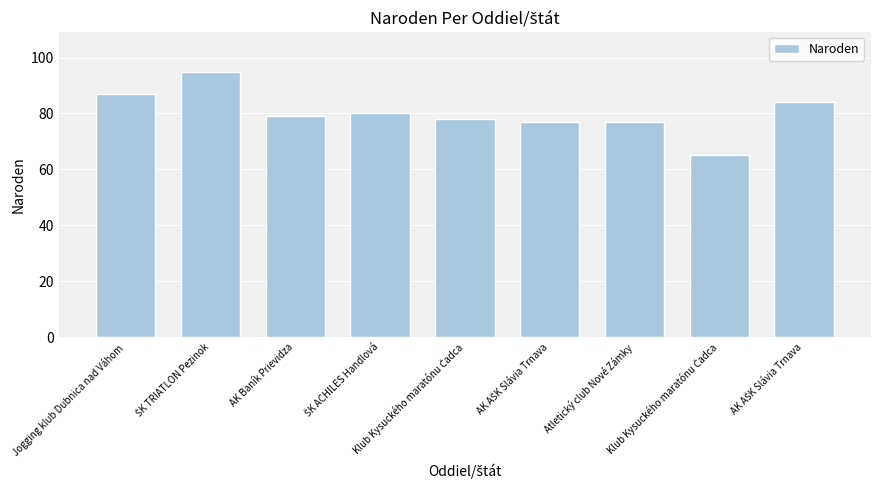

What is the label of the 7th bar from the left?

Atletický club Nové Zámky